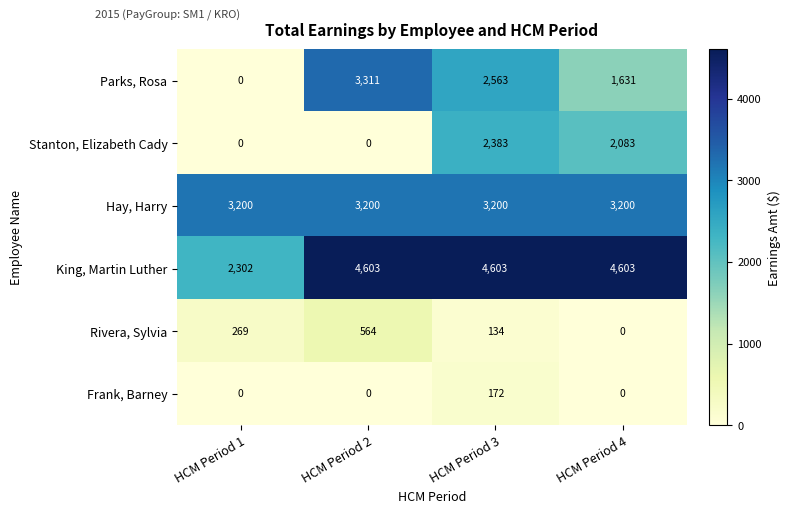

At how many categories does at least one series exceed 1823?

4